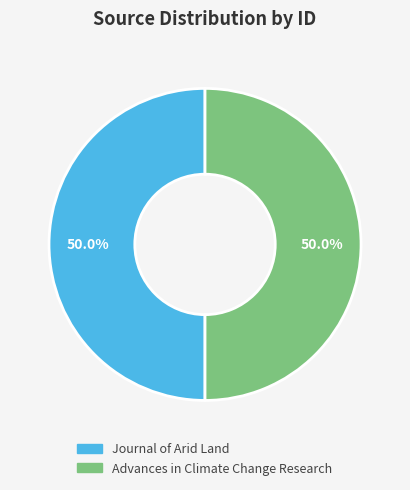

What percentage is the Journal of Arid Land slice, to the nearest percent?

50%